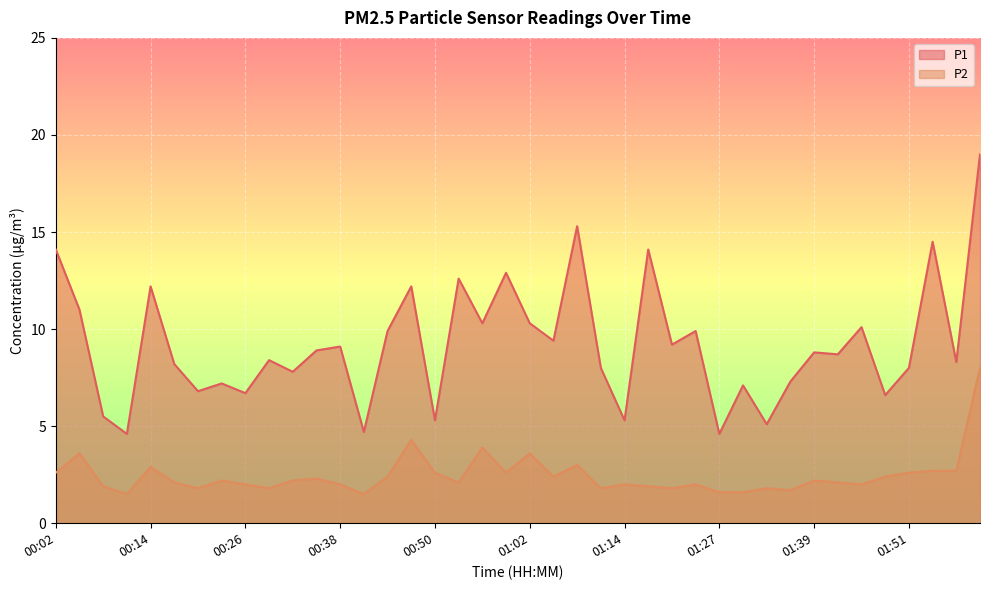

Which label corresponds to the largest value in the chart?

02:00